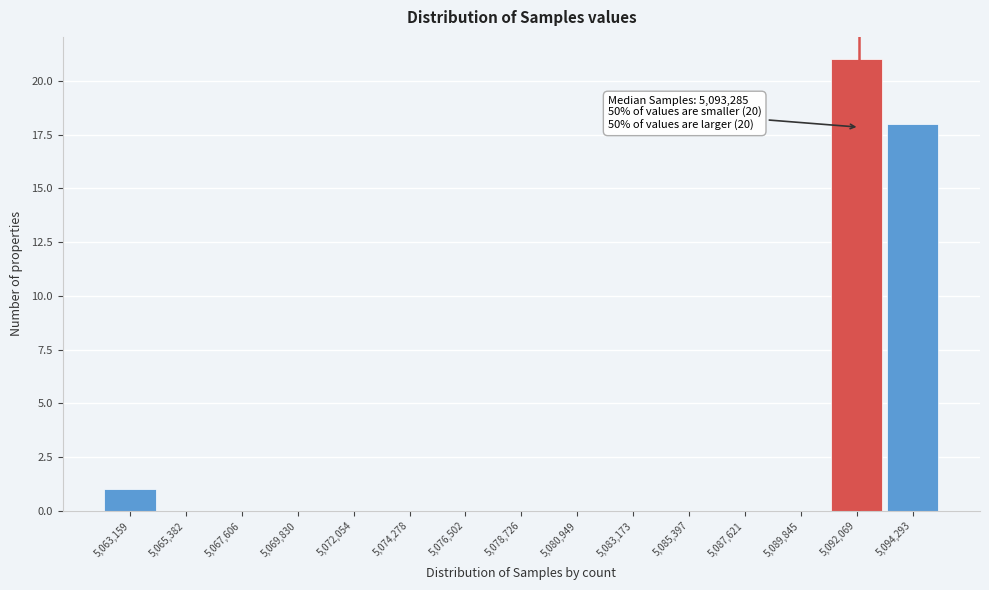

Reading left to right, extract all data points from this chart.

5,063,159=1	5,065,382=0	5,067,606=0	5,069,830=0	5,072,054=0	5,074,278=0	5,076,502=0	5,078,726=0	5,080,949=0	5,083,173=0	5,085,397=0	5,087,621=0	5,089,845=0	5,092,069=21	5,094,293=18